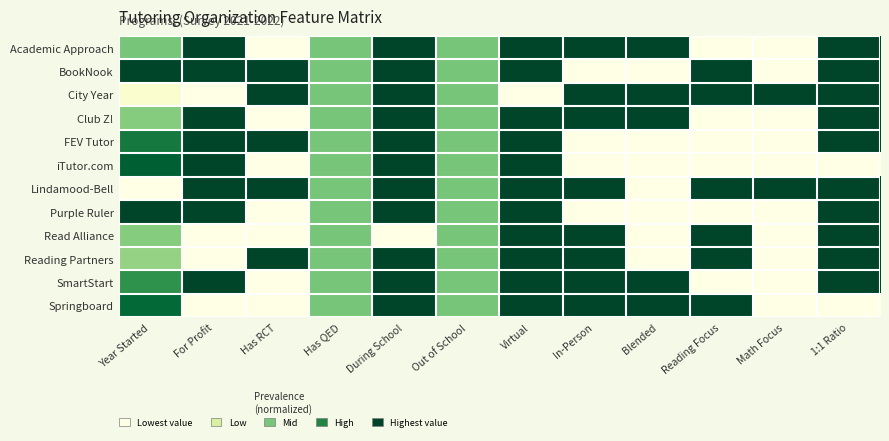

Reading left to right, extract all data points from this chart.

Academic Approach: Year Started=0.5	For Profit=1.0	Has RCT=0.0	Has QED=0.5	During School=1.0	Out of School=0.5	Virtual=1.0	In-Person=1.0	Blended=1.0	Reading Focus=0.0	Math Focus=0.0	1:1 Ratio=1.0
BookNook: Year Started=1.0	For Profit=1.0	Has RCT=1.0	Has QED=0.5	During School=1.0	Out of School=0.5	Virtual=1.0	In-Person=0.0	Blended=0.0	Reading Focus=1.0	Math Focus=0.0	1:1 Ratio=1.0
City Year: Year Started=0.1	For Profit=0.0	Has RCT=1.0	Has QED=0.5	During School=1.0	Out of School=0.5	Virtual=0.0	In-Person=1.0	Blended=1.0	Reading Focus=1.0	Math Focus=1.0	1:1 Ratio=1.0
Club Z!: Year Started=0.5	For Profit=1.0	Has RCT=0.0	Has QED=0.5	During School=1.0	Out of School=0.5	Virtual=1.0	In-Person=1.0	Blended=1.0	Reading Focus=0.0	Math Focus=0.0	1:1 Ratio=1.0
FEV Tutor: Year Started=0.8	For Profit=1.0	Has RCT=1.0	Has QED=0.5	During School=1.0	Out of School=0.5	Virtual=1.0	In-Person=0.0	Blended=0.0	Reading Focus=0.0	Math Focus=0.0	1:1 Ratio=1.0
iTutor.com: Year Started=0.9	For Profit=1.0	Has RCT=0.0	Has QED=0.5	During School=1.0	Out of School=0.5	Virtual=1.0	In-Person=0.0	Blended=0.0	Reading Focus=0.0	Math Focus=0.0	1:1 Ratio=0.0
Lindamood-Bell: Year Started=0.0	For Profit=1.0	Has RCT=1.0	Has QED=0.5	During School=1.0	Out of School=0.5	Virtual=1.0	In-Person=1.0	Blended=0.0	Reading Focus=1.0	Math Focus=1.0	1:1 Ratio=1.0
Purple Ruler: Year Started=1.0	For Profit=1.0	Has RCT=0.0	Has QED=0.5	During School=1.0	Out of School=0.5	Virtual=1.0	In-Person=0.0	Blended=0.0	Reading Focus=0.0	Math Focus=0.0	1:1 Ratio=1.0
Read Alliance: Year Started=0.5	For Profit=0.0	Has RCT=0.0	Has QED=0.5	During School=0.0	Out of School=0.5	Virtual=1.0	In-Person=1.0	Blended=0.0	Reading Focus=1.0	Math Focus=0.0	1:1 Ratio=1.0
Reading Partners: Year Started=0.4	For Profit=0.0	Has RCT=1.0	Has QED=0.5	During School=1.0	Out of School=0.5	Virtual=1.0	In-Person=1.0	Blended=0.0	Reading Focus=1.0	Math Focus=0.0	1:1 Ratio=1.0
SmartStart: Year Started=0.7	For Profit=1.0	Has RCT=0.0	Has QED=0.5	During School=1.0	Out of School=0.5	Virtual=1.0	In-Person=1.0	Blended=1.0	Reading Focus=0.0	Math Focus=0.0	1:1 Ratio=1.0
Springboard: Year Started=0.9	For Profit=0.0	Has RCT=0.0	Has QED=0.5	During School=1.0	Out of School=0.5	Virtual=1.0	In-Person=1.0	Blended=1.0	Reading Focus=1.0	Math Focus=0.0	1:1 Ratio=0.0